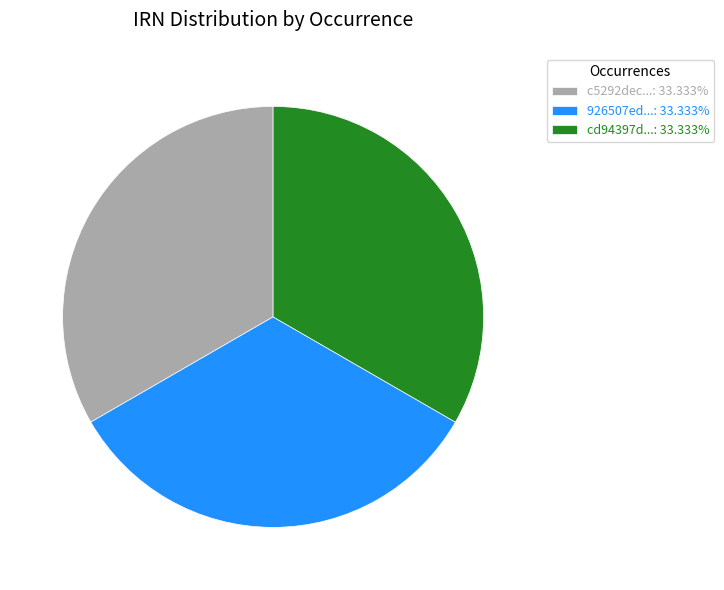

How many segments does this pie chart have?

3